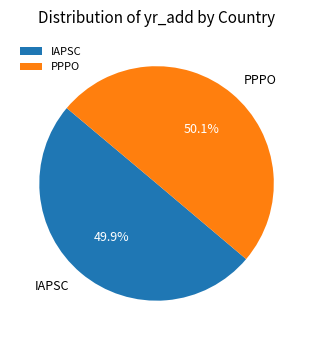

What percentage is the IAPSC slice, to the nearest percent?

50%